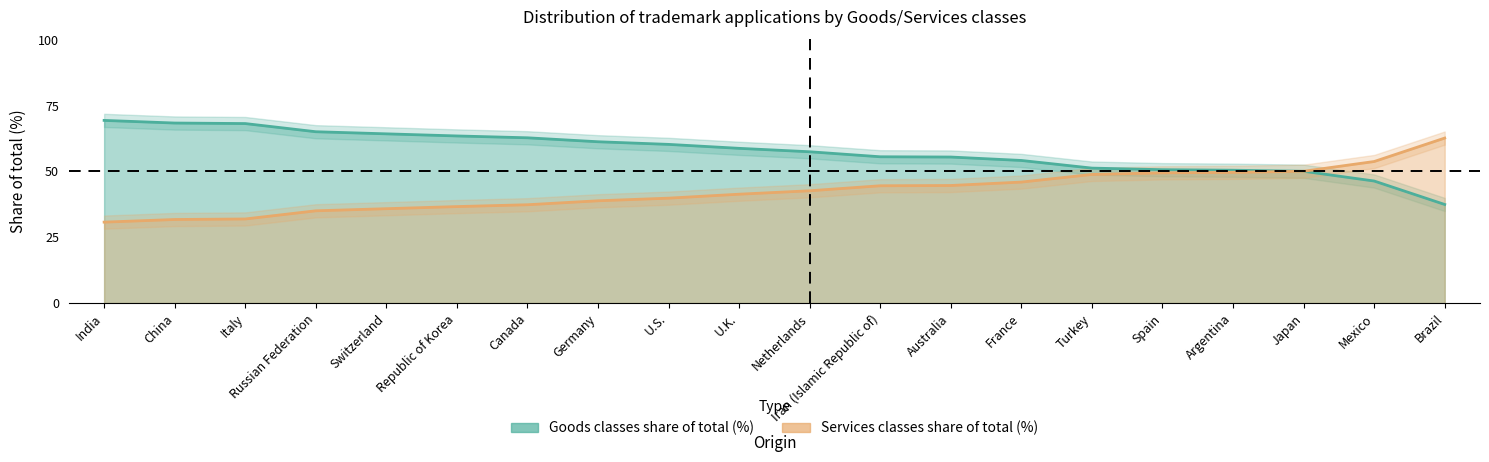

What is the sum of the Goods classes share of total (%) values at Spain and Brazil?

88.0